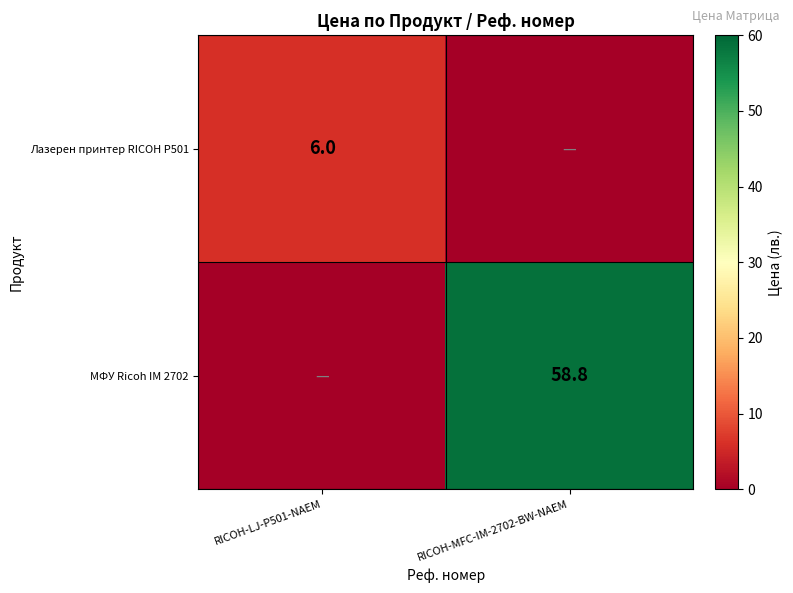

Which label corresponds to the smallest value in the chart?

RICOH-MFC-IM-2702-BW-NAEM